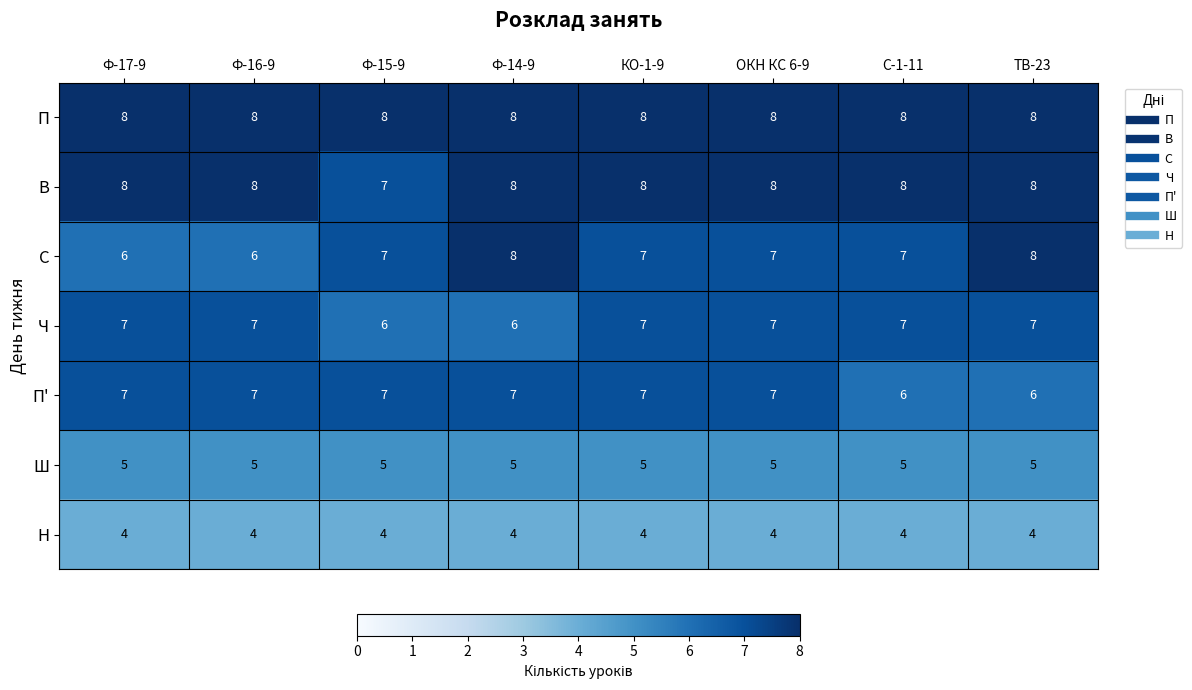

What is the maximum value shown in the chart?

8